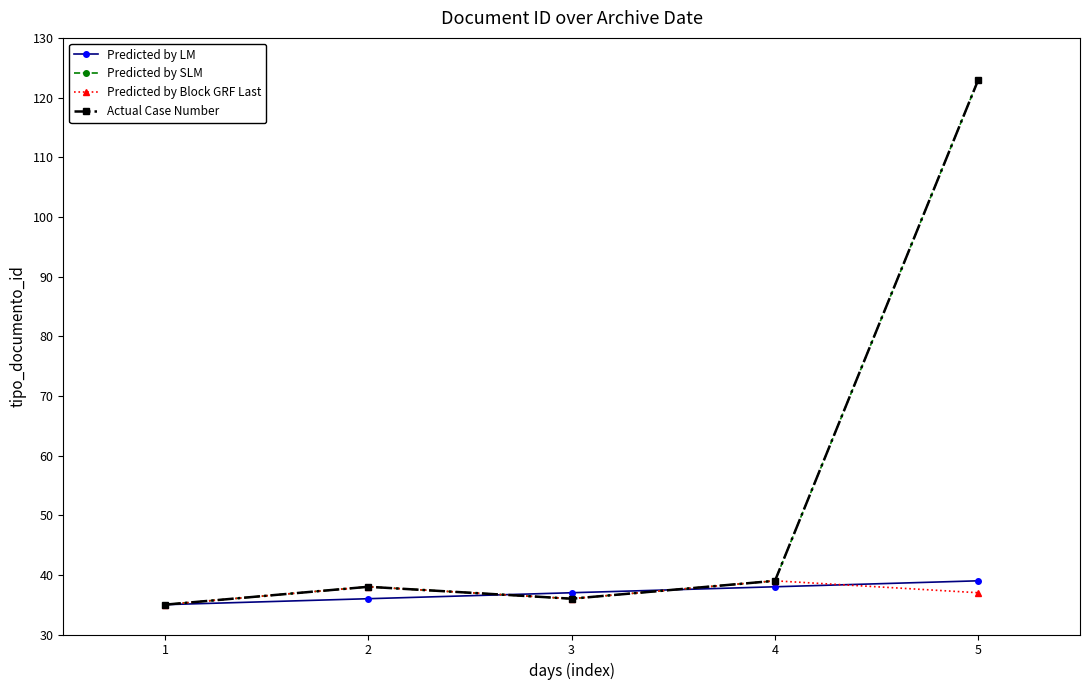

Reading left to right, what are all the values shown in this chart?

Predicted by LM: 35	36	37	38	39
Predicted by SLM: 35	38	36	39	123
Predicted by Block GRF Last: 35	38	36	39	37
Actual Case Number: 35	38	36	39	123